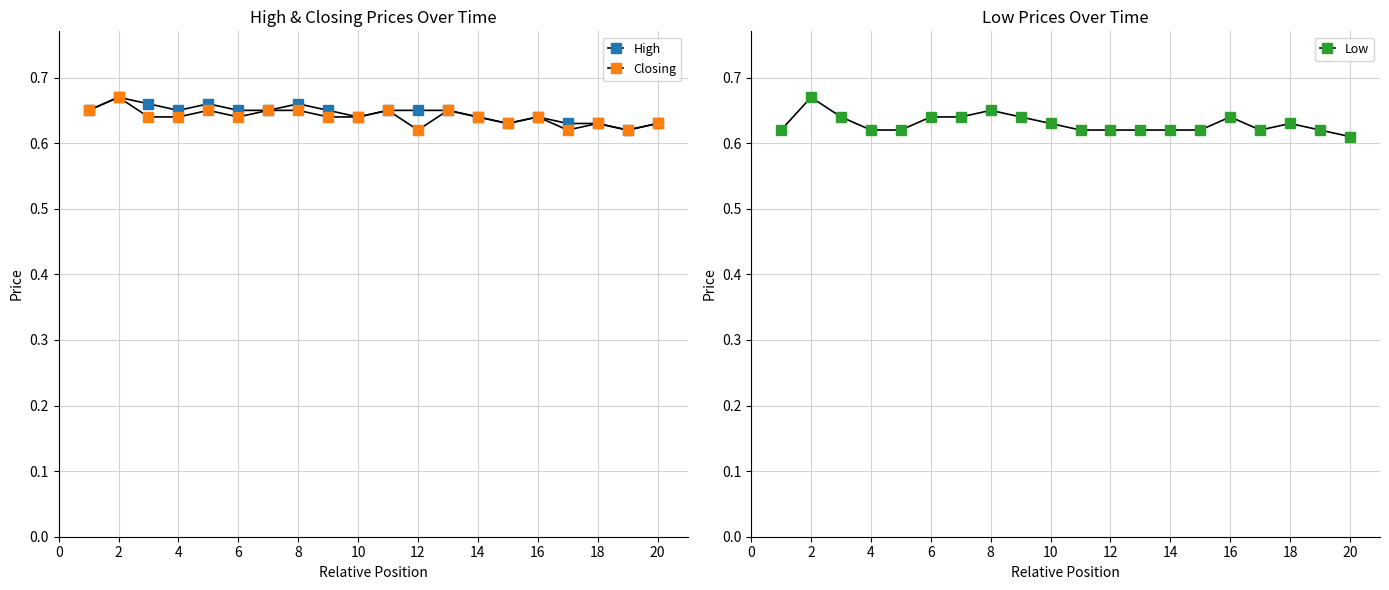

Where is the first local maximum for Low?

2